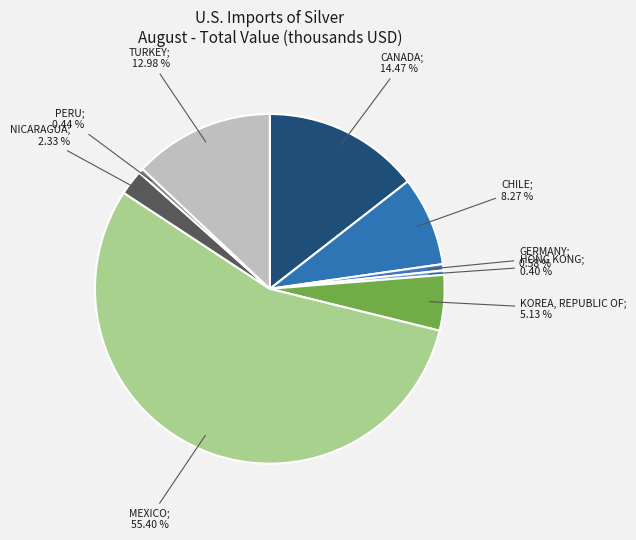

How many segments does this pie chart have?

9